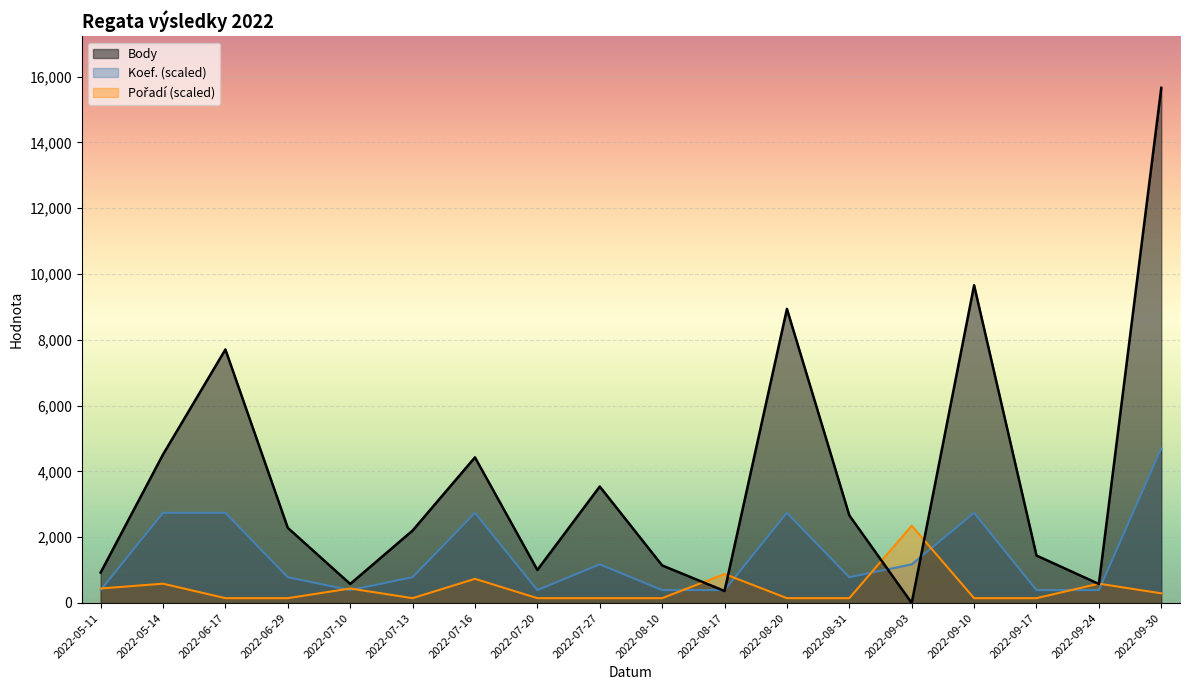

What is the difference between the maximum and minimum values in the Body series?

15661.0